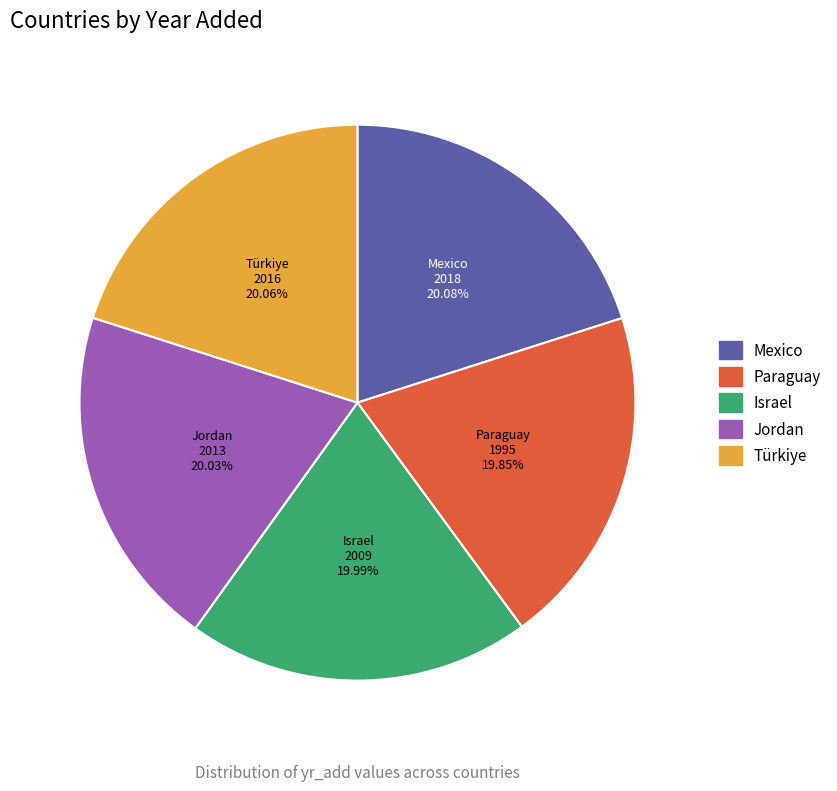

How many slices are in this pie chart?

5